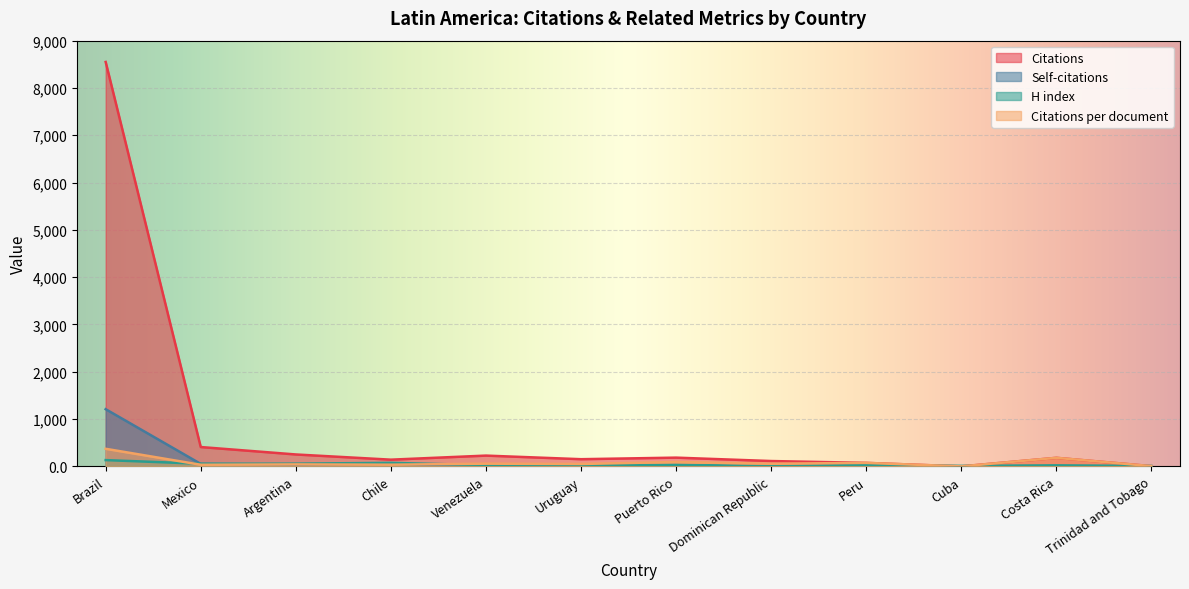

True or false: H index and Citations cross at least once.

True